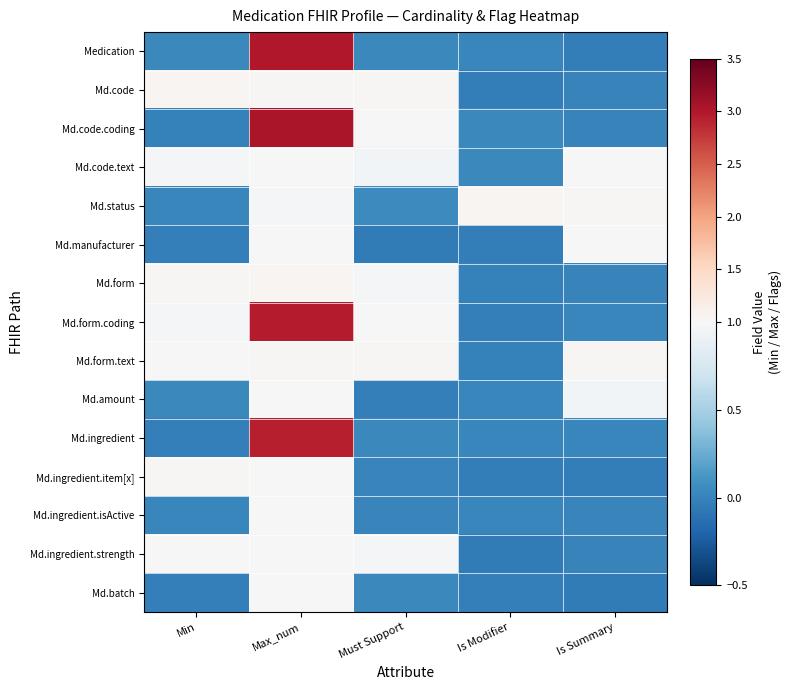

Reading right to left, transcribe all the data shown in this chart.

Medication: Is Summary=-0.0	Is Modifier=0.0	Must Support=0.0	Max_num=3.0	Min=0.0
Md.code: Is Summary=-0.0	Is Modifier=-0.0	Must Support=1.0	Max_num=1.0	Min=1.0
Md.code.coding: Is Summary=-0.0	Is Modifier=0.0	Must Support=1.0	Max_num=3.0	Min=-0.0
Md.code.text: Is Summary=1.0	Is Modifier=0.0	Must Support=1.0	Max_num=1.0	Min=1.0
Md.status: Is Summary=1.0	Is Modifier=1.0	Must Support=0.0	Max_num=1.0	Min=0.0
Md.manufacturer: Is Summary=1.0	Is Modifier=-0.0	Must Support=-0.0	Max_num=1.0	Min=-0.0
Md.form: Is Summary=-0.0	Is Modifier=-0.0	Must Support=1.0	Max_num=1.0	Min=1.0
Md.form.coding: Is Summary=0.0	Is Modifier=-0.0	Must Support=1.0	Max_num=3.0	Min=1.0
Md.form.text: Is Summary=1.0	Is Modifier=-0.0	Must Support=1.0	Max_num=1.0	Min=1.0
Md.amount: Is Summary=1.0	Is Modifier=0.0	Must Support=-0.0	Max_num=1.0	Min=0.0
Md.ingredient: Is Summary=0.0	Is Modifier=0.0	Must Support=0.0	Max_num=3.0	Min=-0.0
Md.ingredient.item[x]: Is Summary=-0.0	Is Modifier=-0.0	Must Support=0.0	Max_num=1.0	Min=1.0
Md.ingredient.isActive: Is Summary=0.0	Is Modifier=0.0	Must Support=0.0	Max_num=1.0	Min=0.0
Md.ingredient.strength: Is Summary=-0.0	Is Modifier=-0.0	Must Support=1.0	Max_num=1.0	Min=1.0
Md.batch: Is Summary=-0.0	Is Modifier=-0.0	Must Support=0.0	Max_num=1.0	Min=-0.0